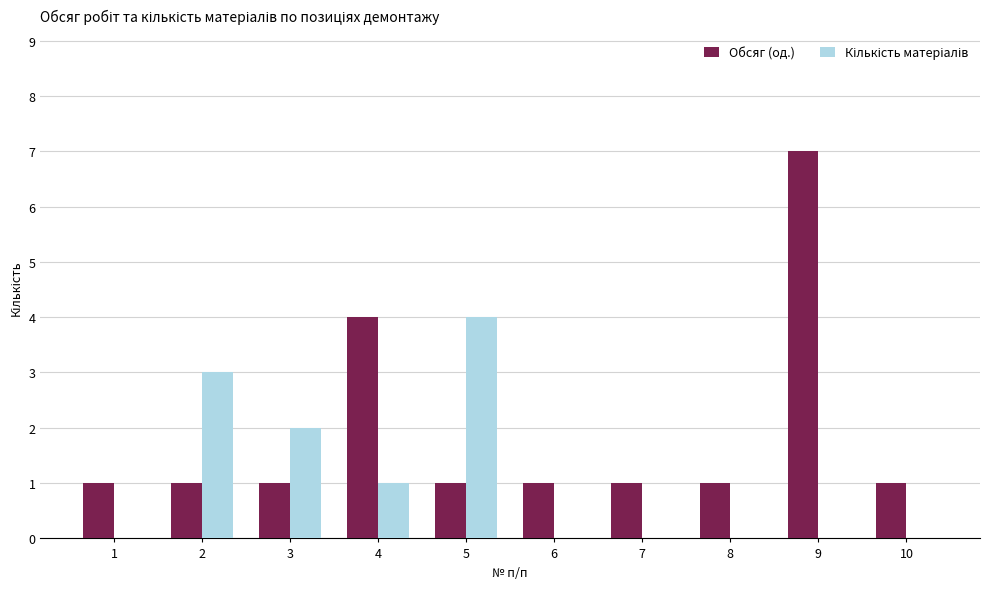

True or false: Обсяг (од.) has a value of 10 at 9.

False